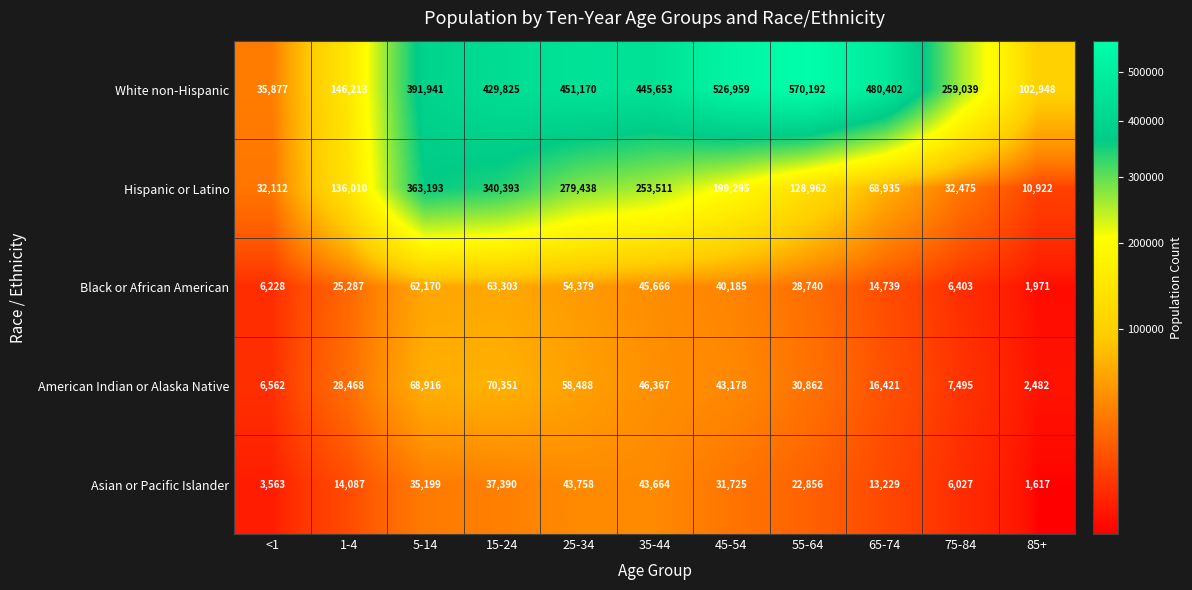

Where does the Asian or Pacific Islander series first go above 22856?

5-14